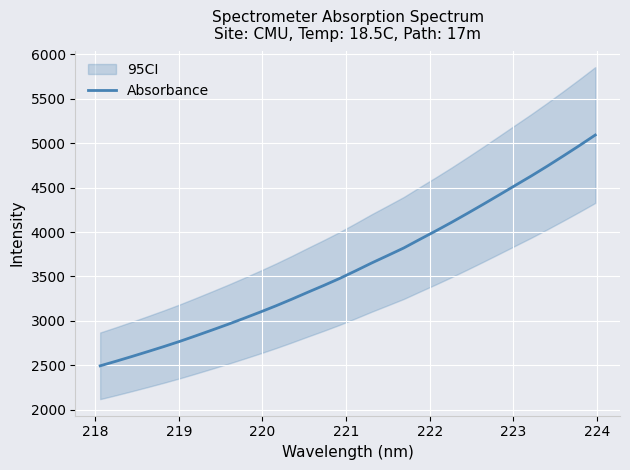

How many lines are shown in the chart?

1